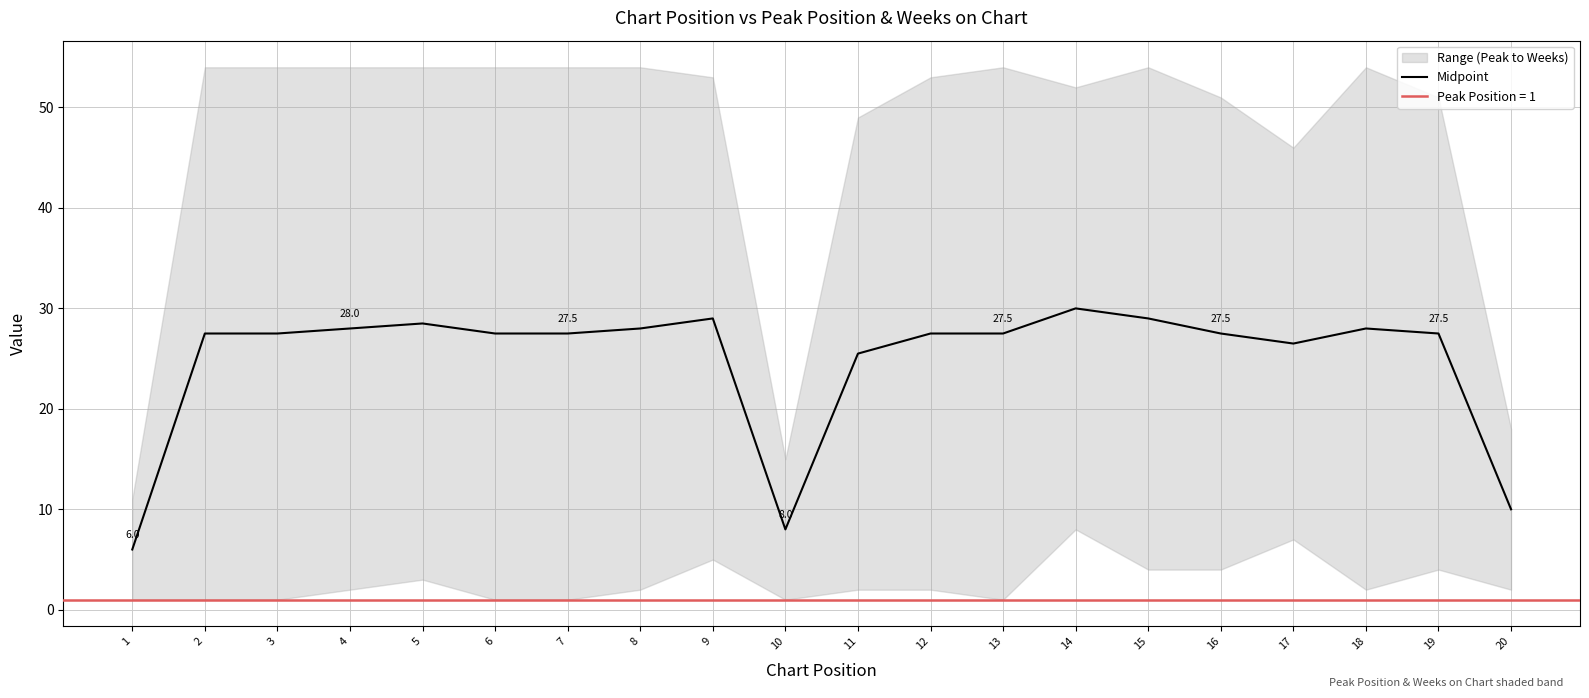

What is the approximate value at 6?

27.5